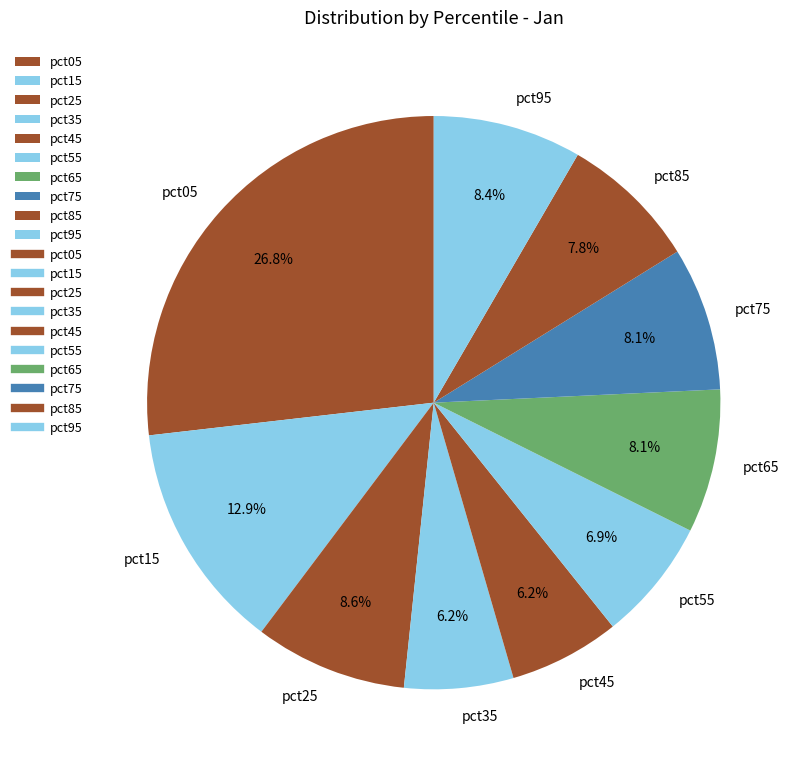

What is the largest slice in the pie chart?

pct05